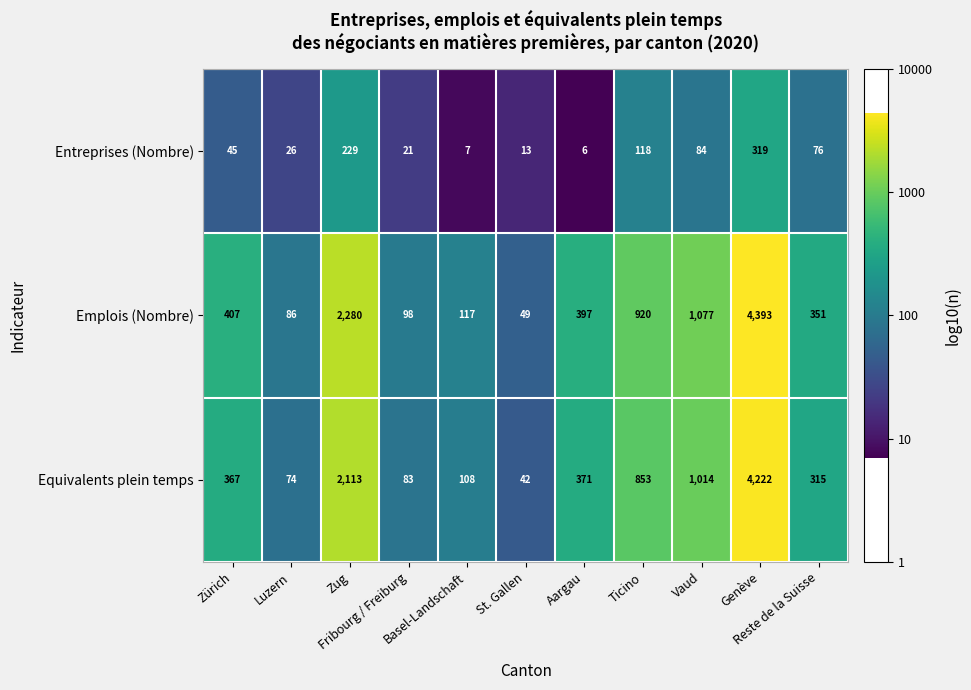

At which category does the chart reach its peak across all series?

Genève